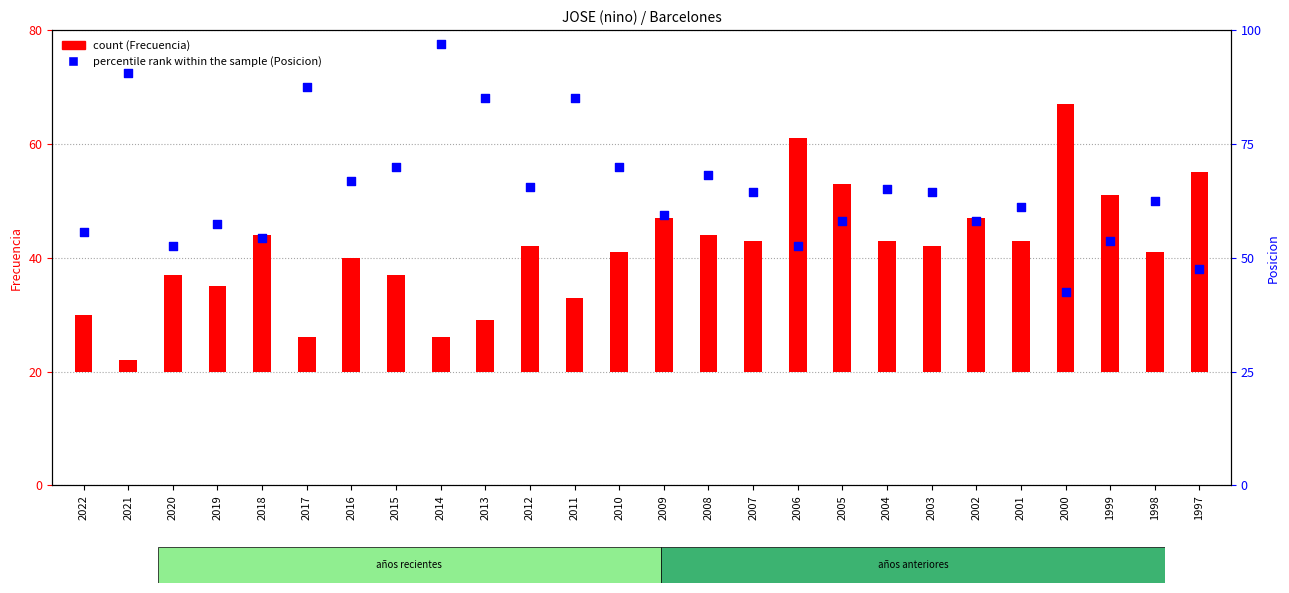

Which series has the largest Y range (max minus min)?

percentile rank within the sample